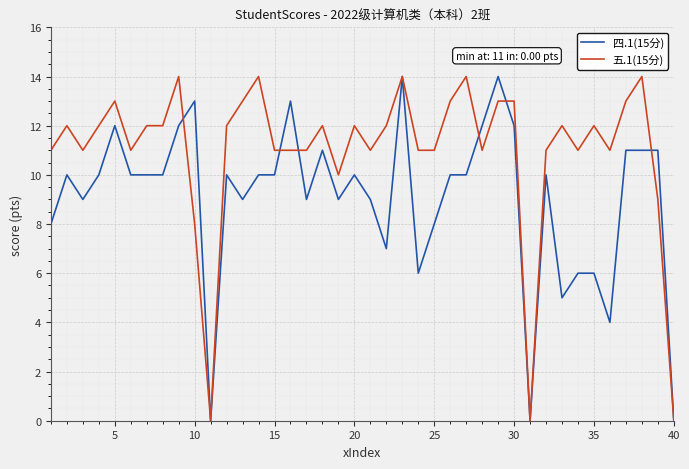

Rank the series by their average value, from lowest to highest.

四.1(15分), 五.1(15分)